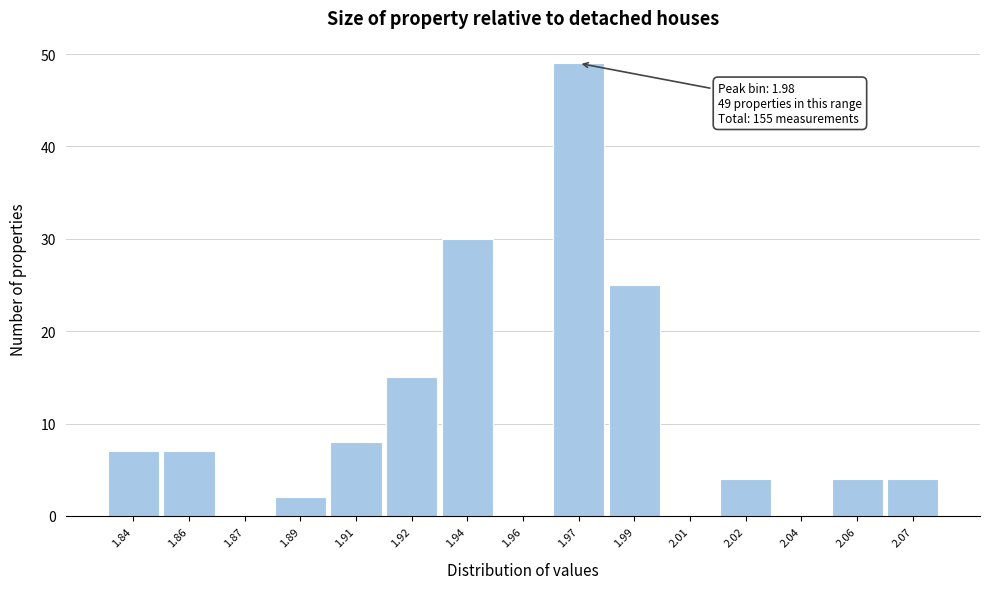

Reading right to left, list all the values displayed in this chart.

2.07=4	2.06=4	2.04=0	2.02=4	2.01=0	1.99=25	1.97=49	1.96=0	1.94=30	1.92=15	1.91=8	1.89=2	1.87=0	1.86=7	1.84=7